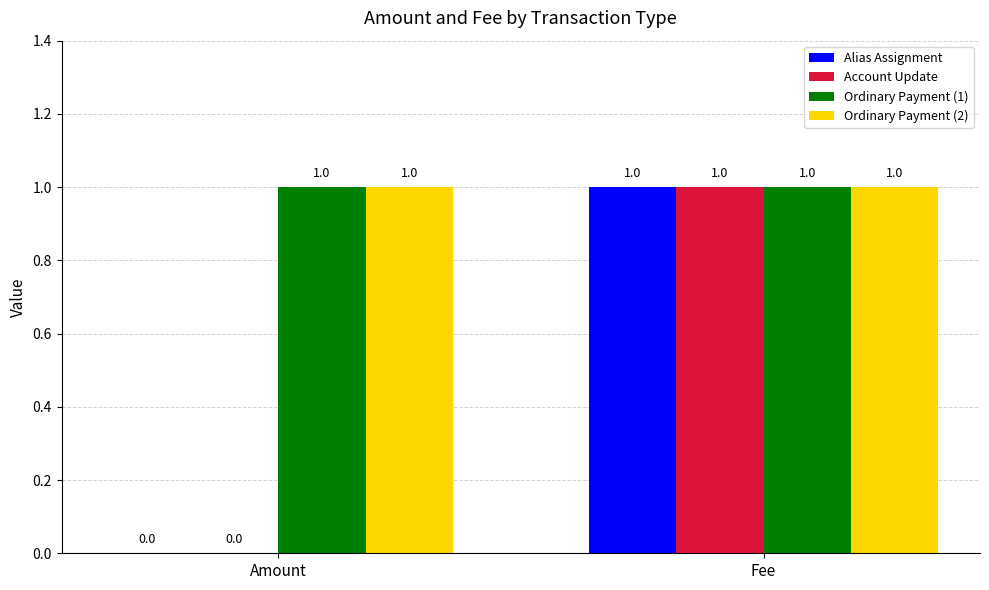

At which category is the sum across all series the highest?

Fee